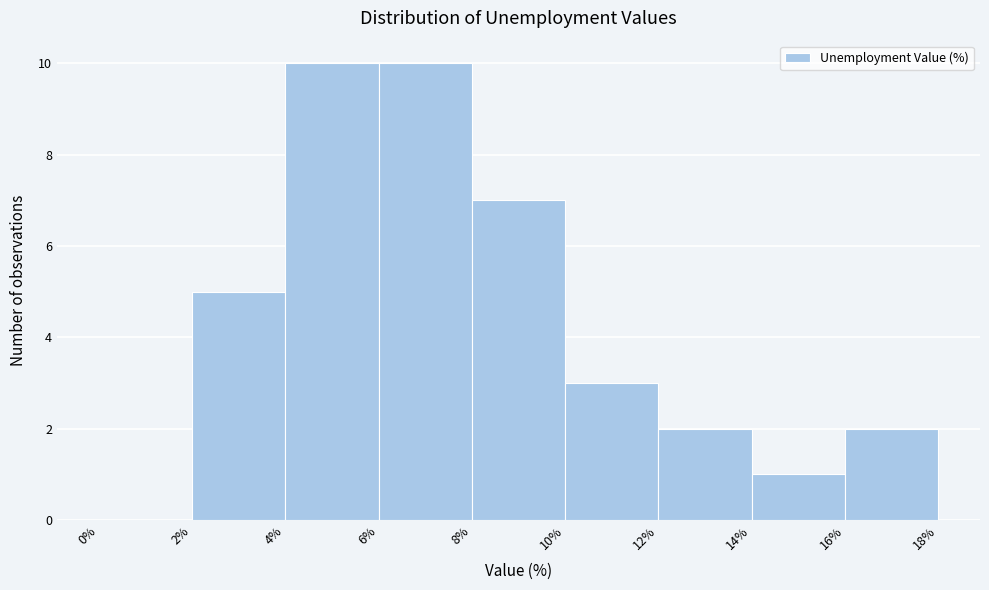

How tall is the bar that spans 4% to 6% on the x-axis? The values are not printed on the chart, so give them approximately, as read against the axis.

10